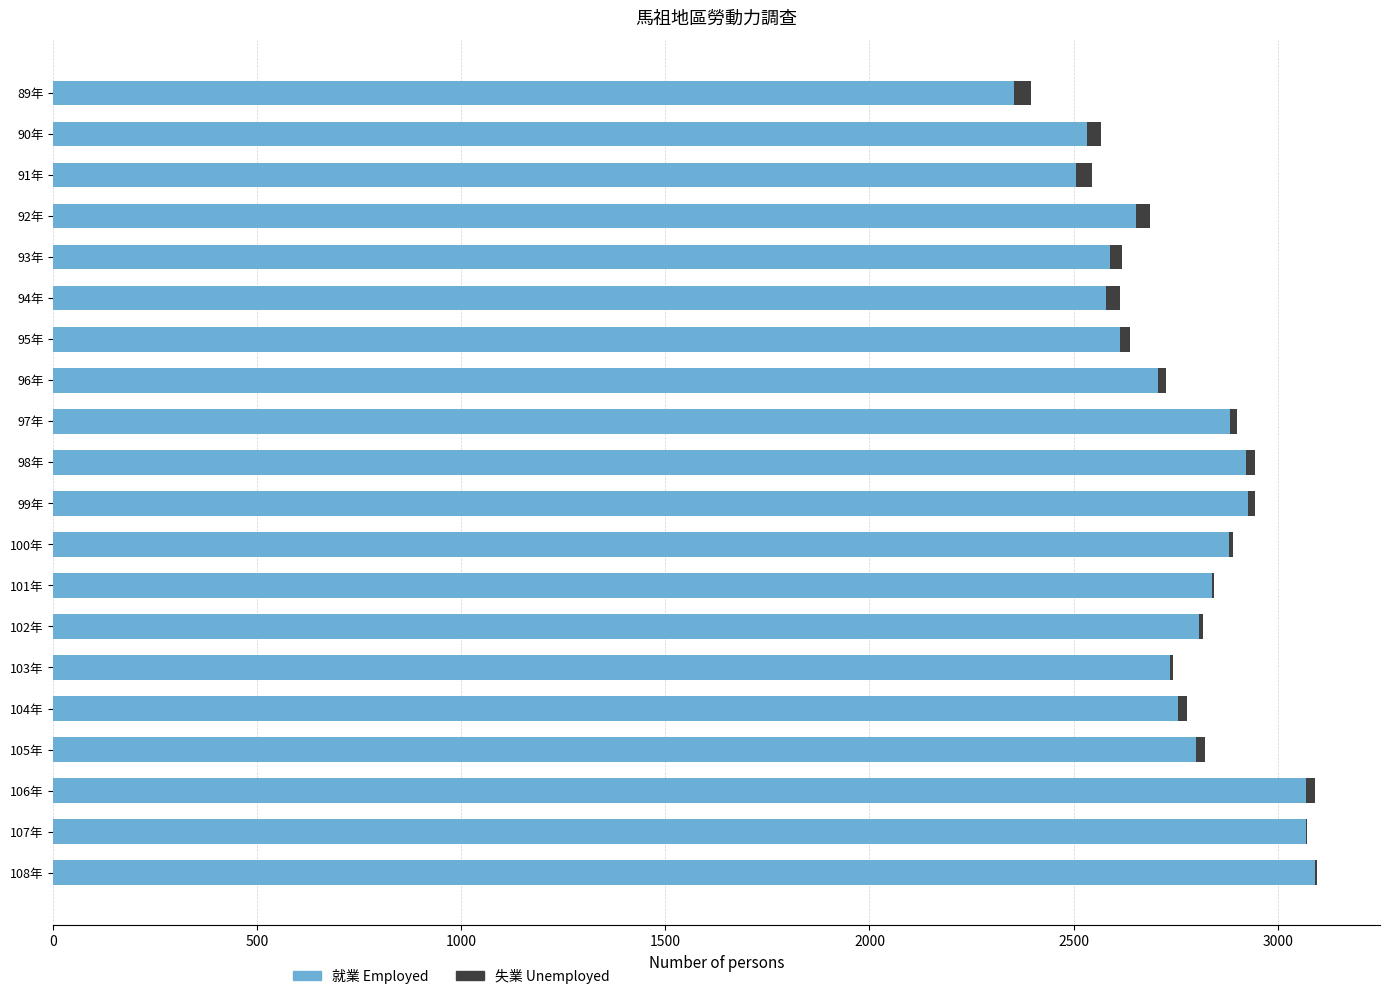

What is the maximum value for 就業 Employed?

3092